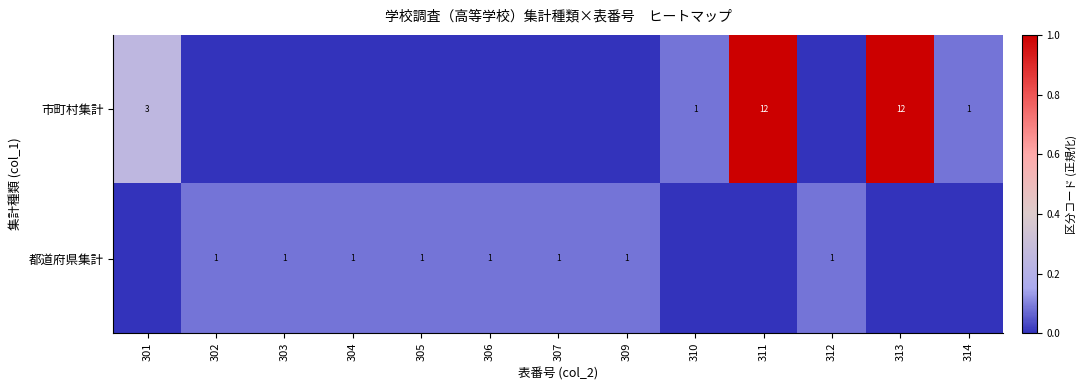

The 都道府県集計 series shows 1 at 305. True or false?

True